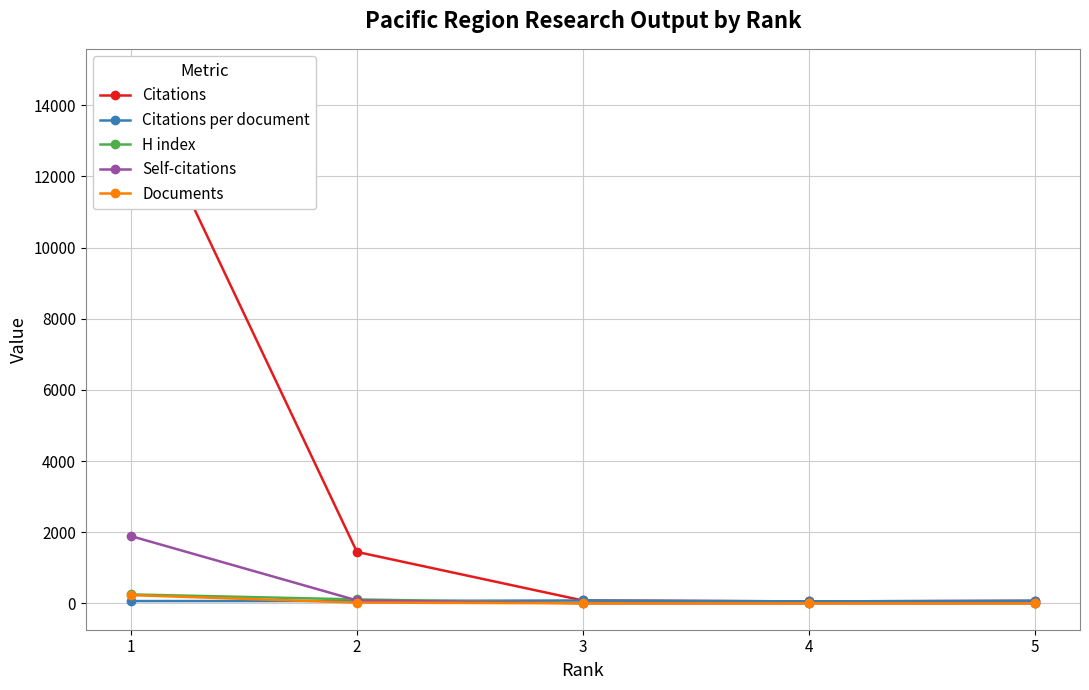

What is the difference between the Documents values at 2 and 4?

21.0